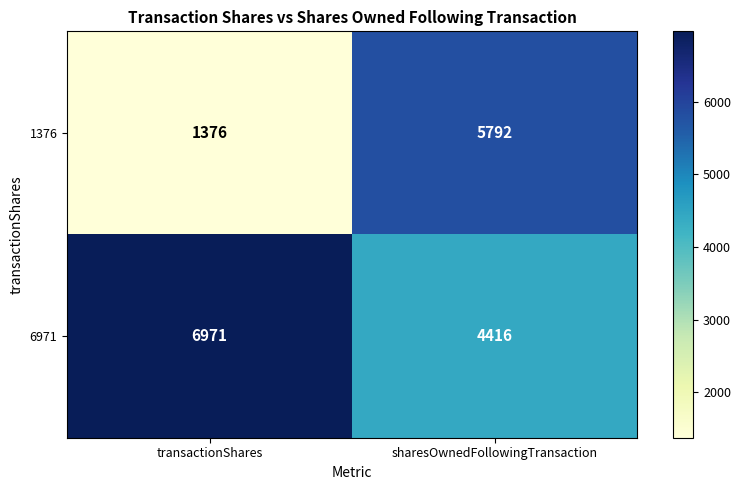

Which series has the largest range (max minus min)?

1376